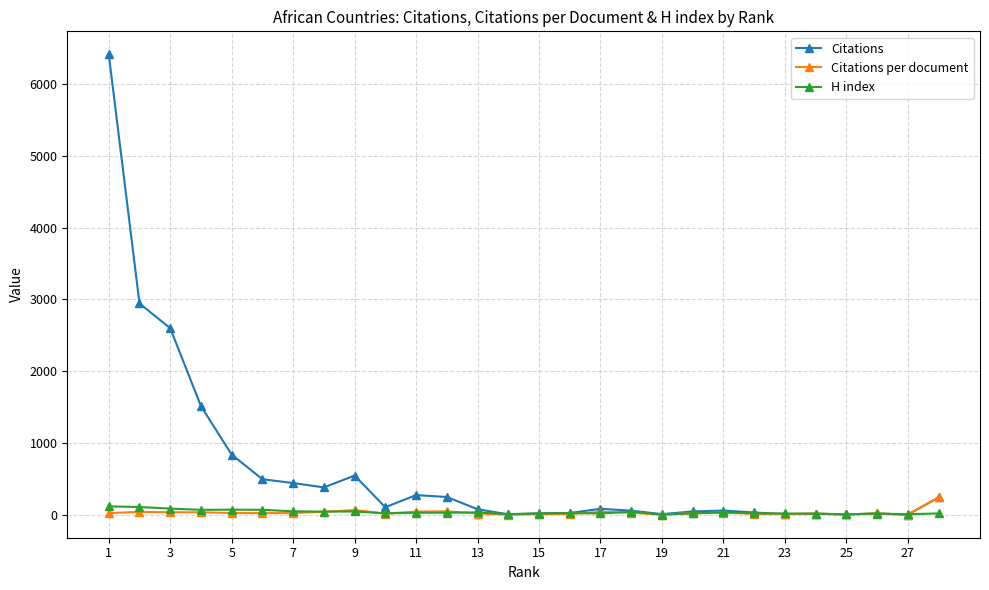

What is the greatest value displayed?

6413.0